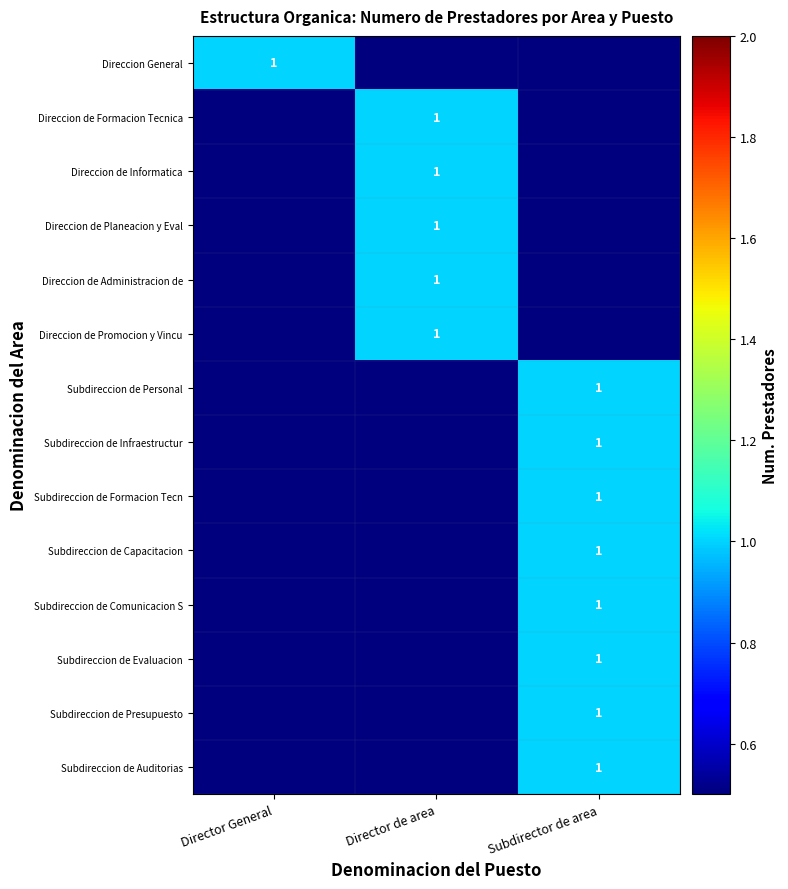

True or false: Subdireccion de Capacitacion has a value of 1 at Subdirector de area.

True